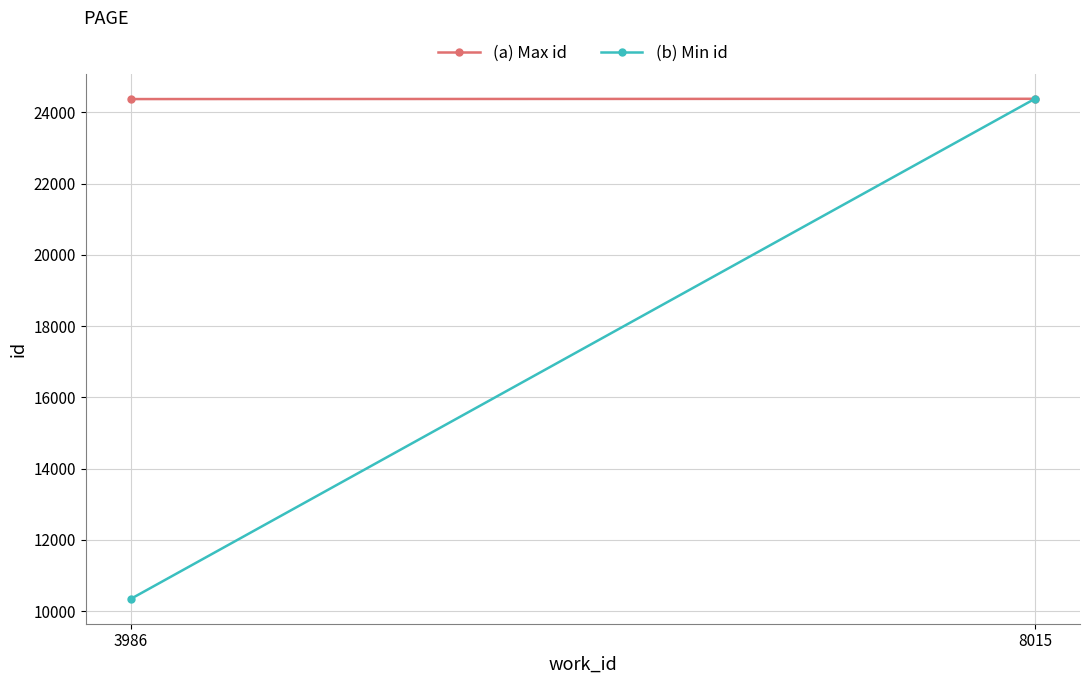

How many data points in (b) Min id are less than 24378?

1